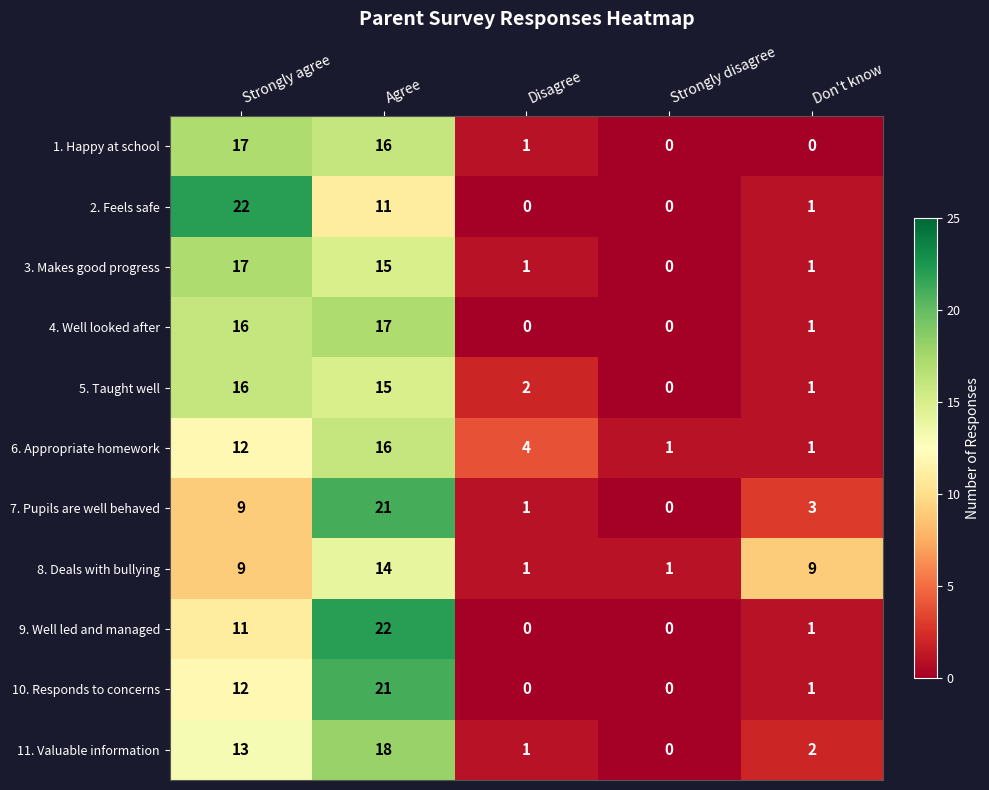

What is the spread (max minus min) of values at Disagree?

4